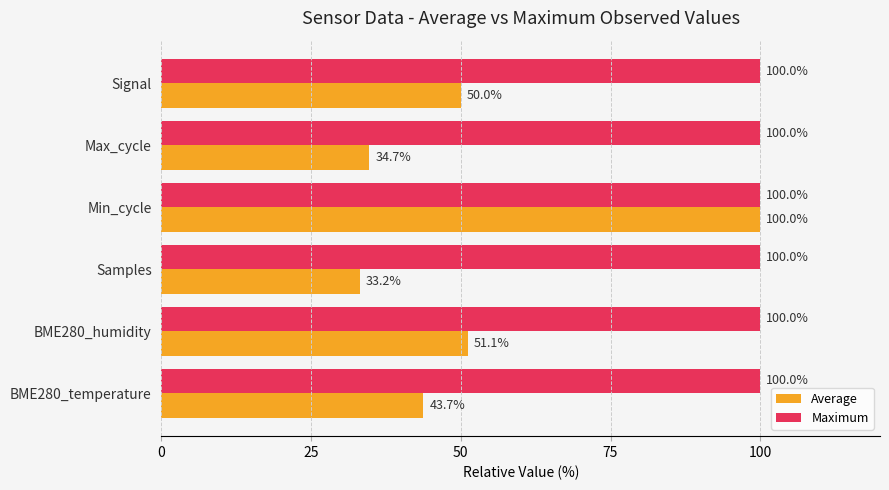

What is the sum of all Average values?

312.7